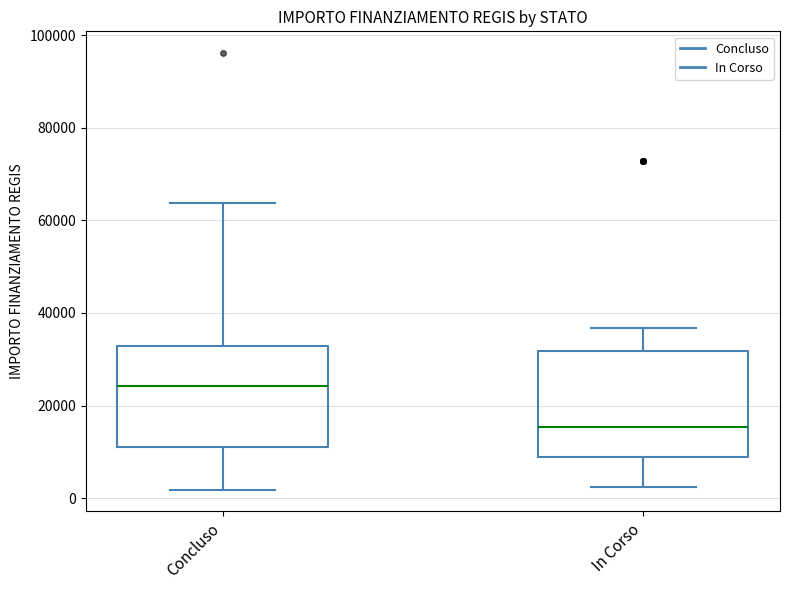

Where does the median line of the box for In Corso sit on the y-axis? The values are not printed on the chart, so give them approximately, as read against the axis.

16000